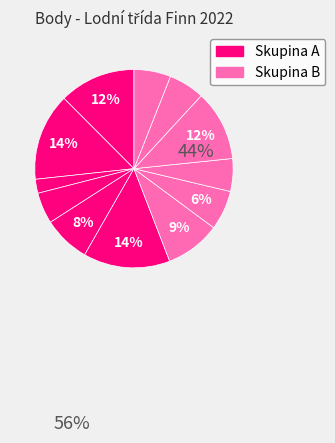

How many segments does this pie chart have?

12